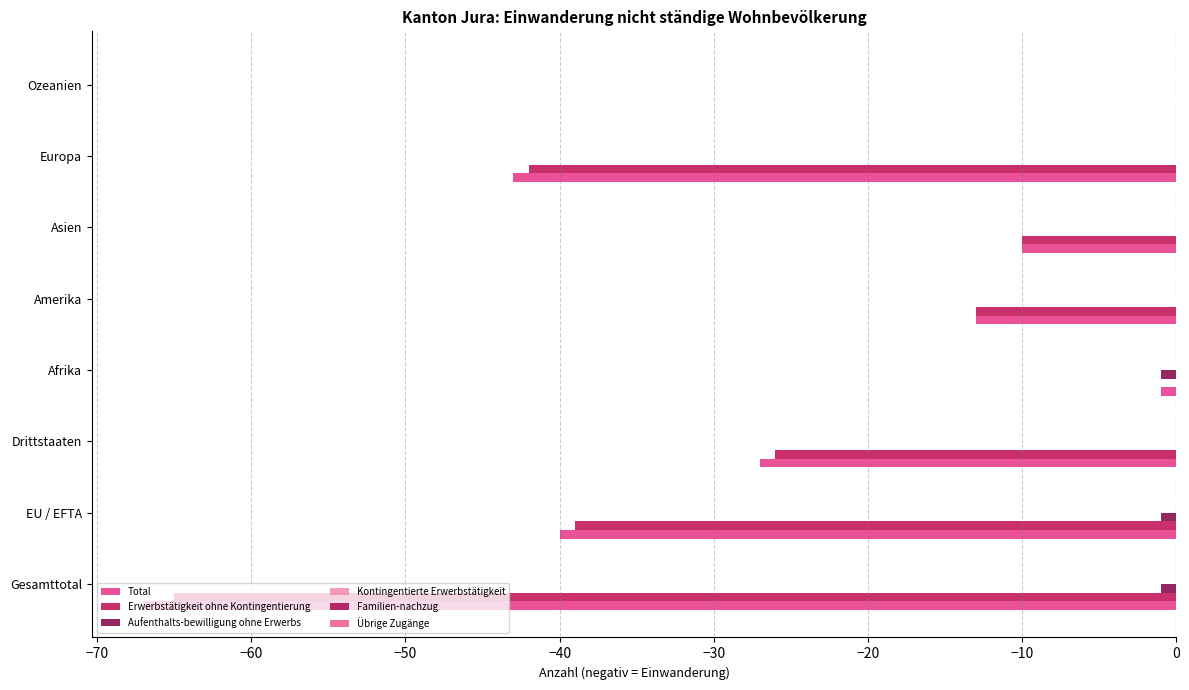

At which category is the sum across all series the highest?

Ozeanien